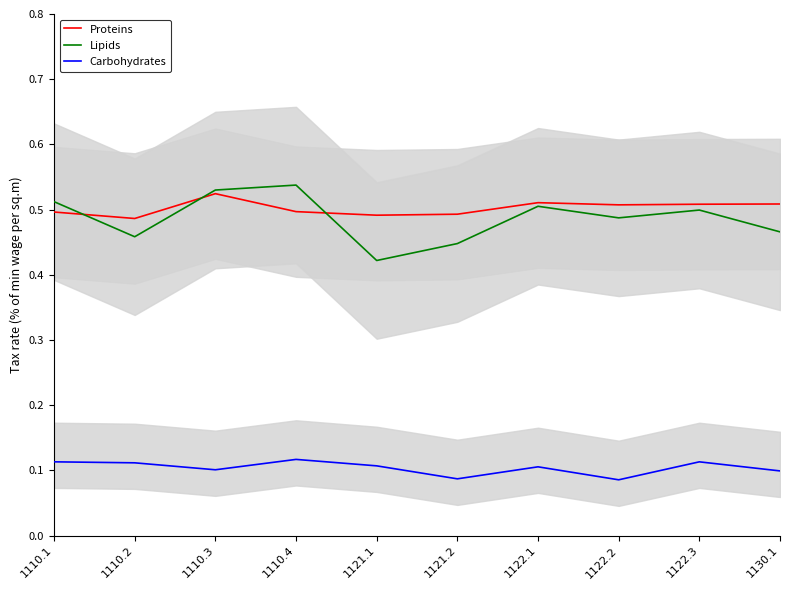

How many lines are shown in the chart?

3